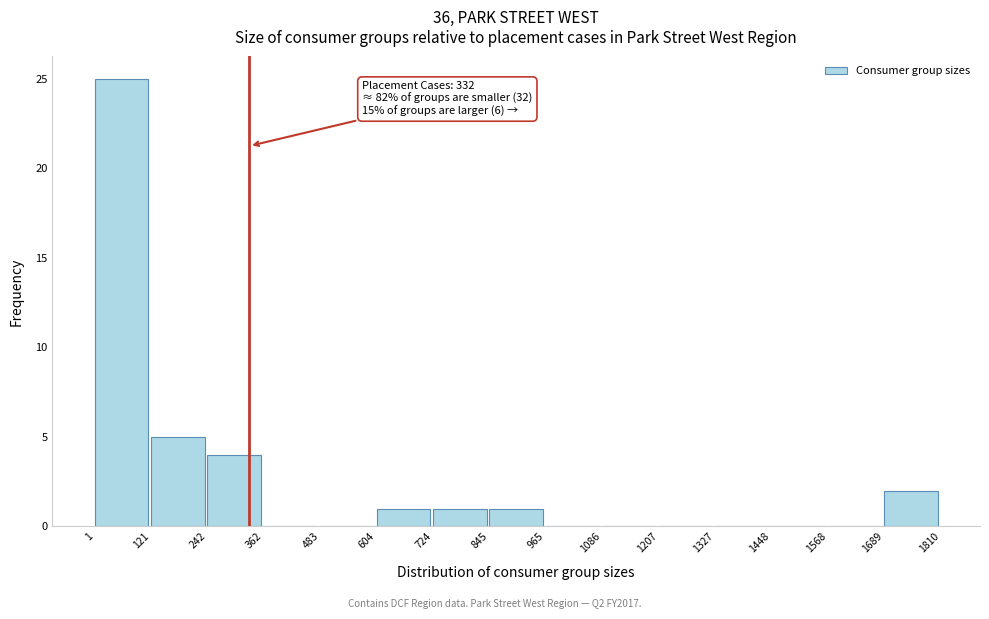

Over which range of the x-axis is the bar tallest?

1 to 121